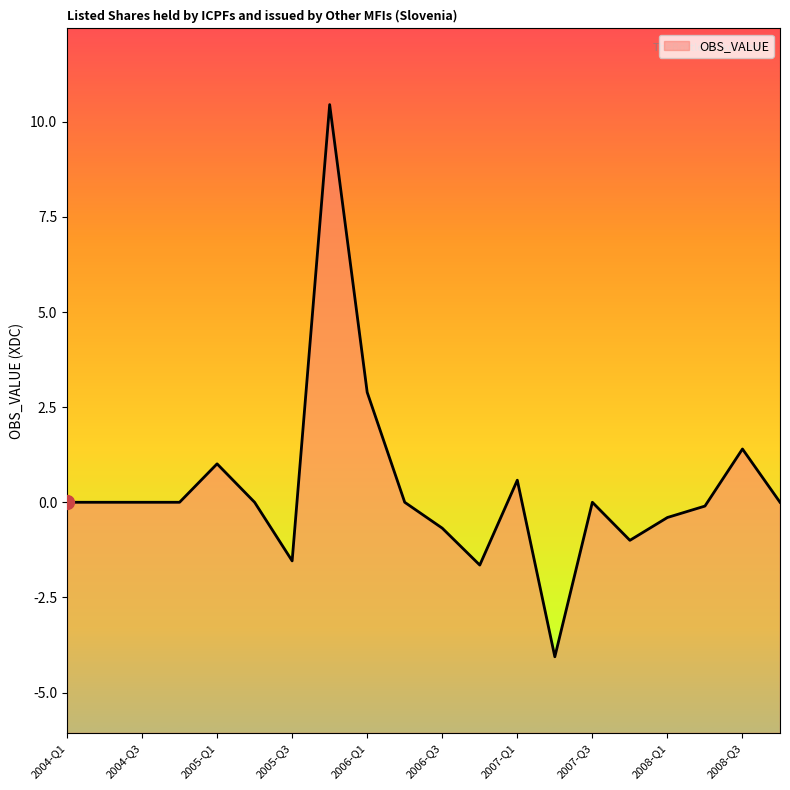

What is the difference between the values at 2008-Q3 and 2008-Q2?

1.5